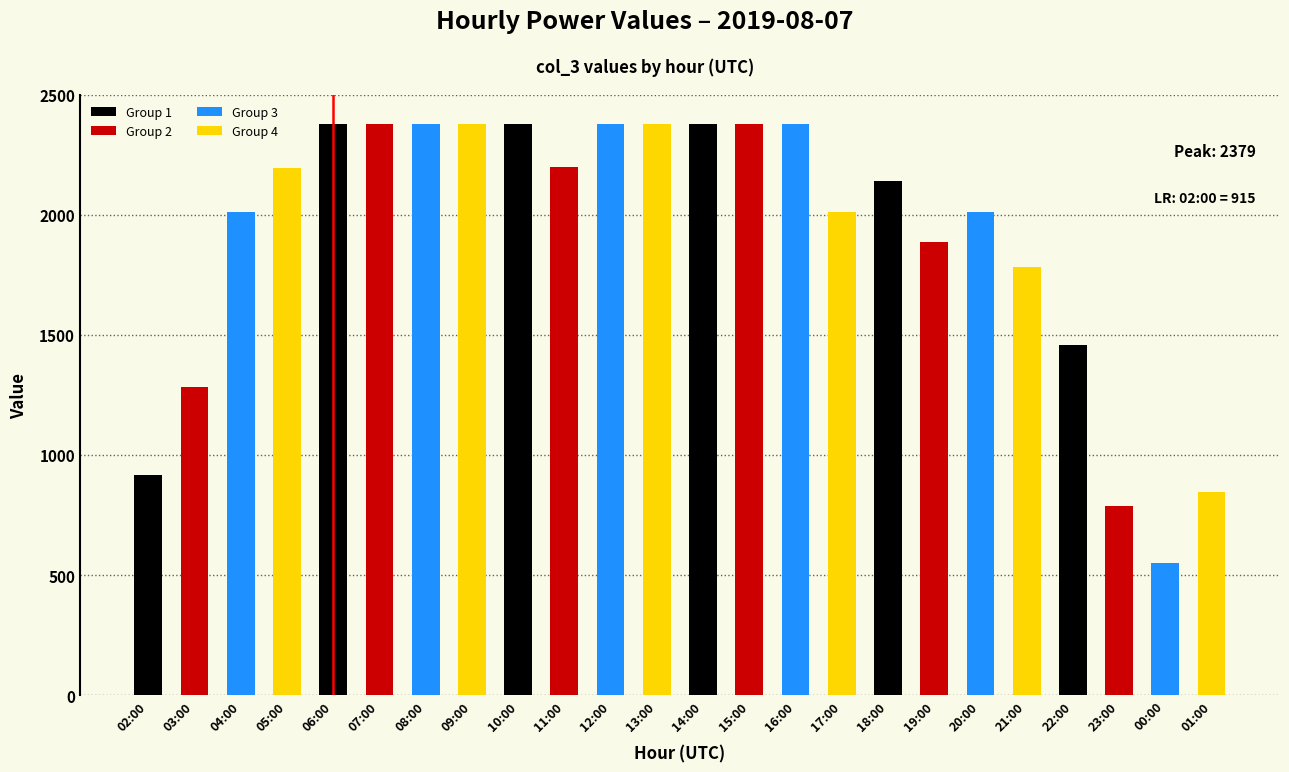

Which category has the lowest value across all series?

00:00